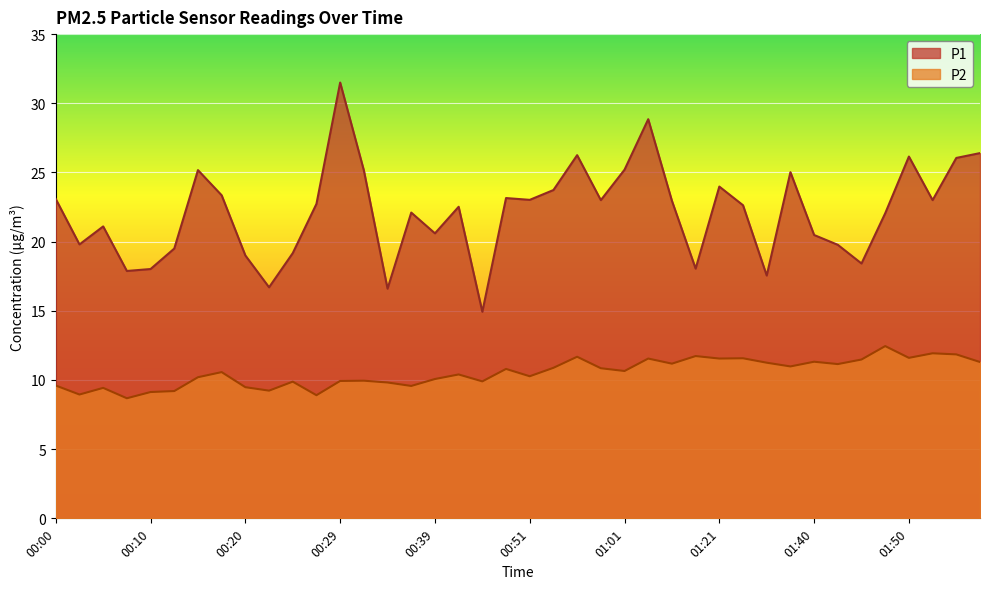

At which label does P1 reach its minimum?

00:46